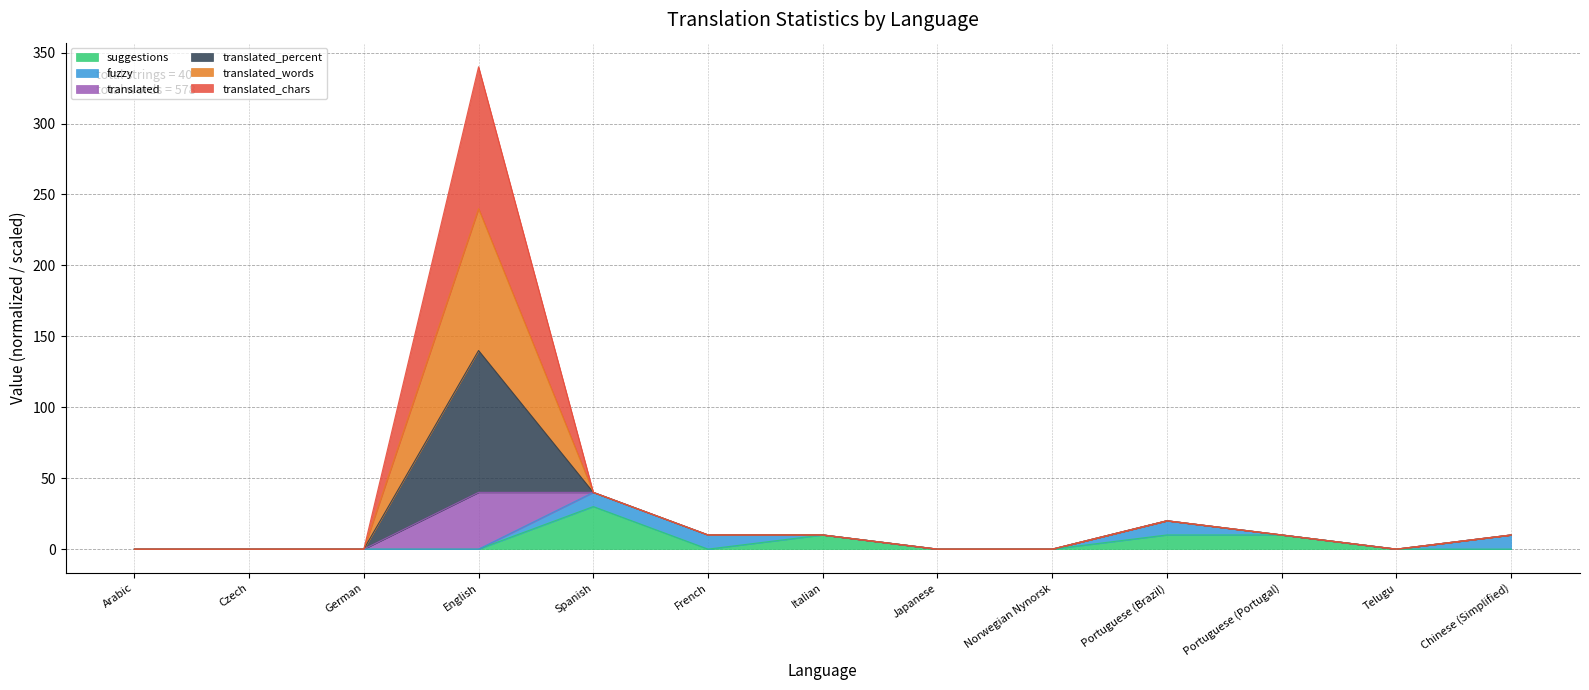

Does the chart have visible grid lines?

Yes